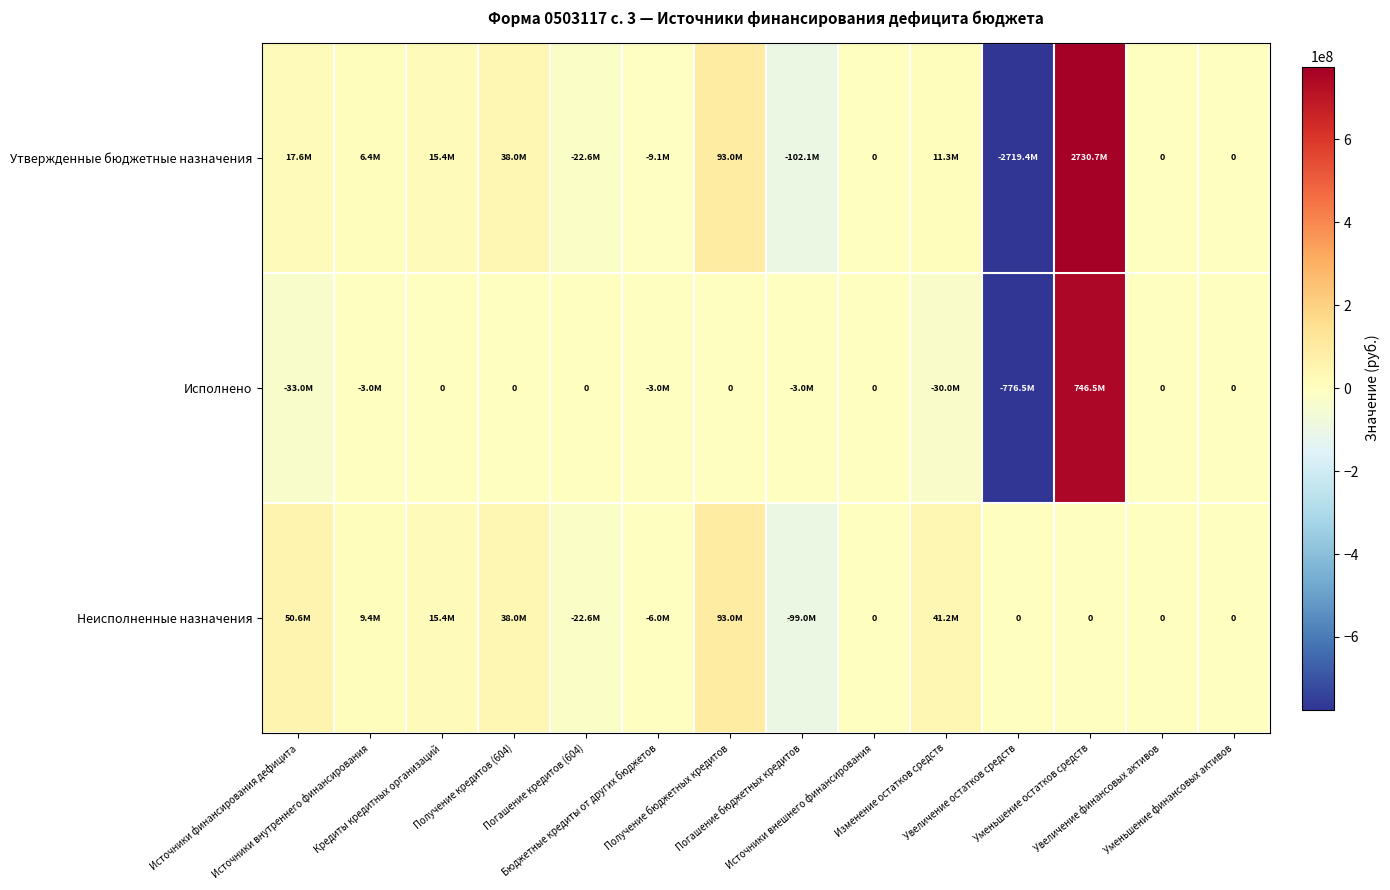

How many values in Неисполненные назначения are above zero?

6